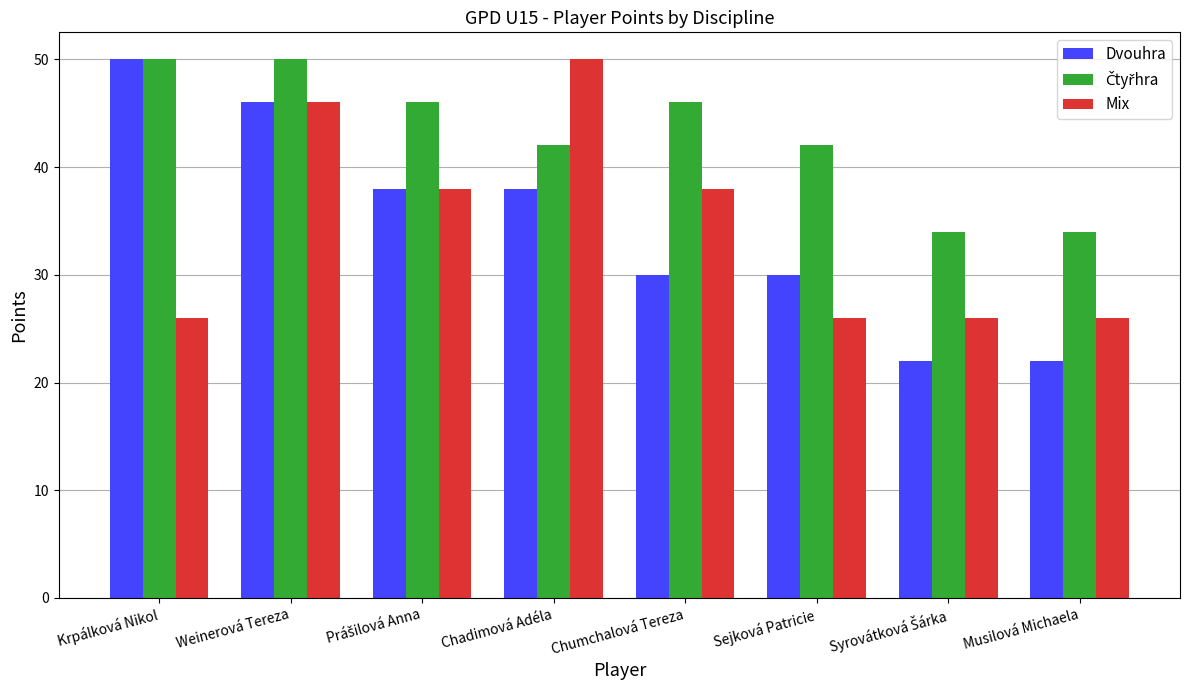

What is the difference between the Dvouhra values at Chadimová Adéla and Weinerová Tereza?

8